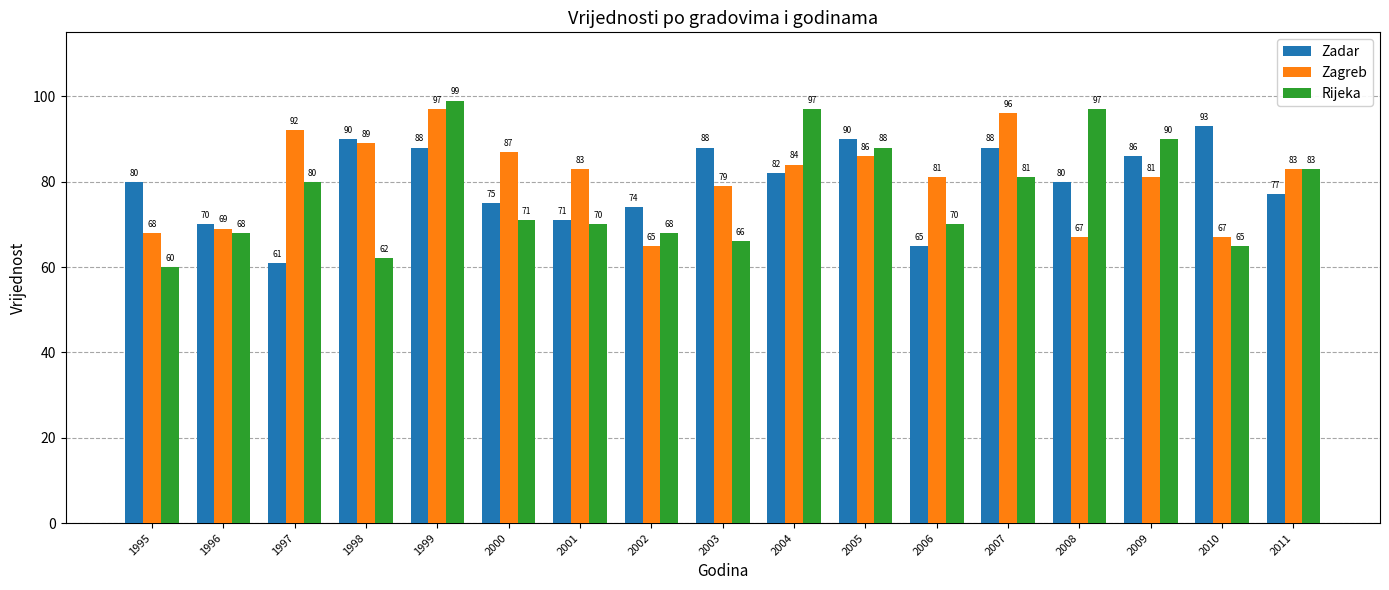

Which category has the lowest value across all series?

1995